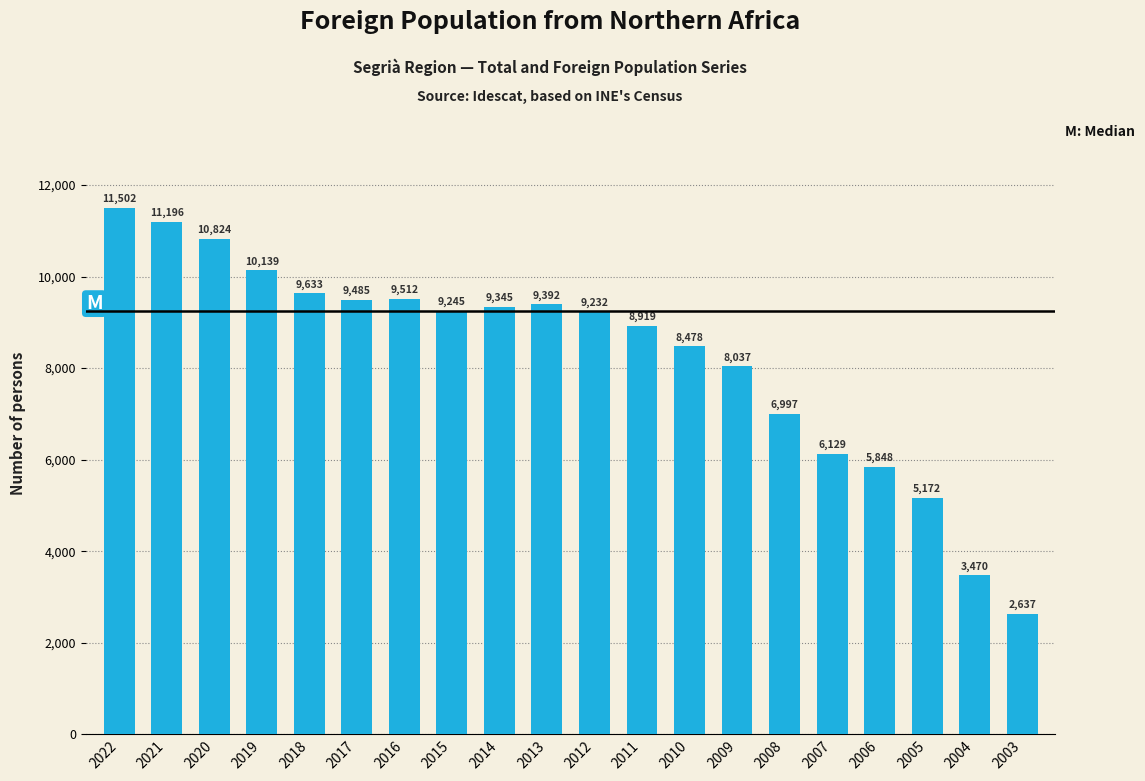

Reading right to left, extract all data points from this chart.

2637	3470	5172	5848	6129	6997	8037	8478	8919	9232	9392	9345	9245	9512	9485	9633	10139	10824	11196	11502